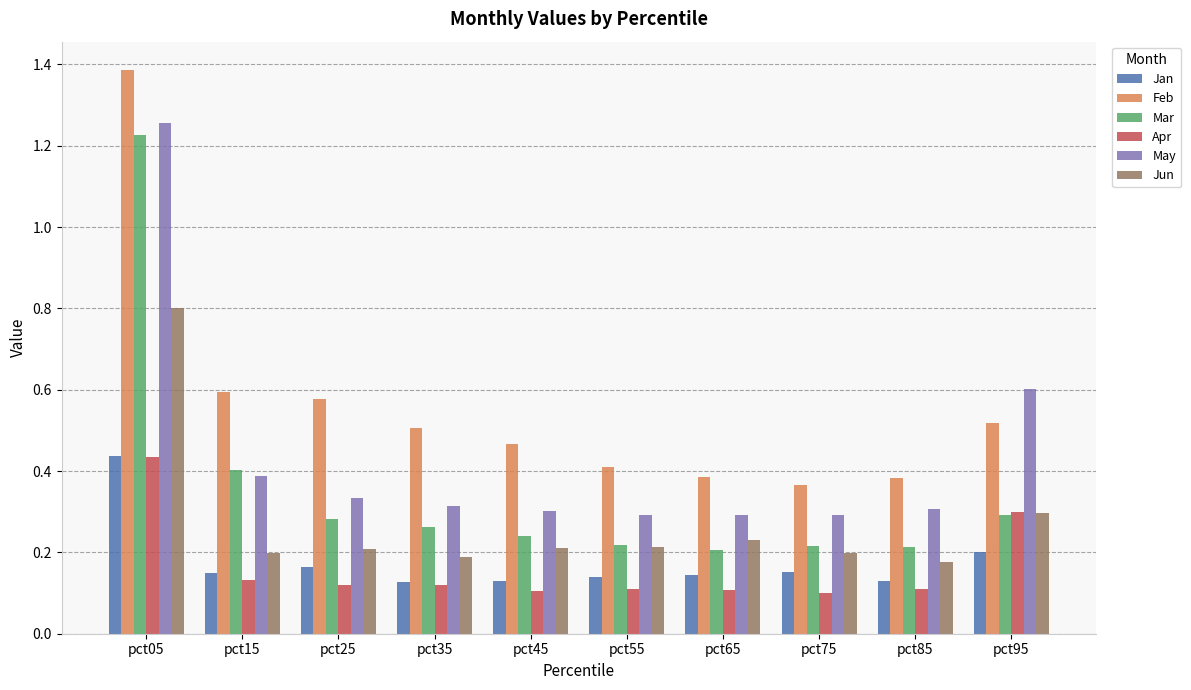

What is the total value across all series at pct15?

1.9